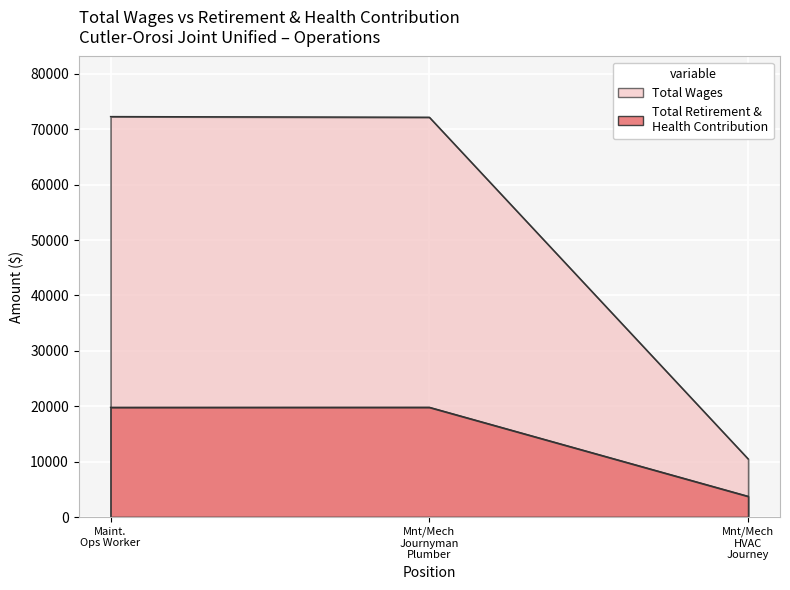

What is the average value of the Total Retirement & Health Contribution series?

14452